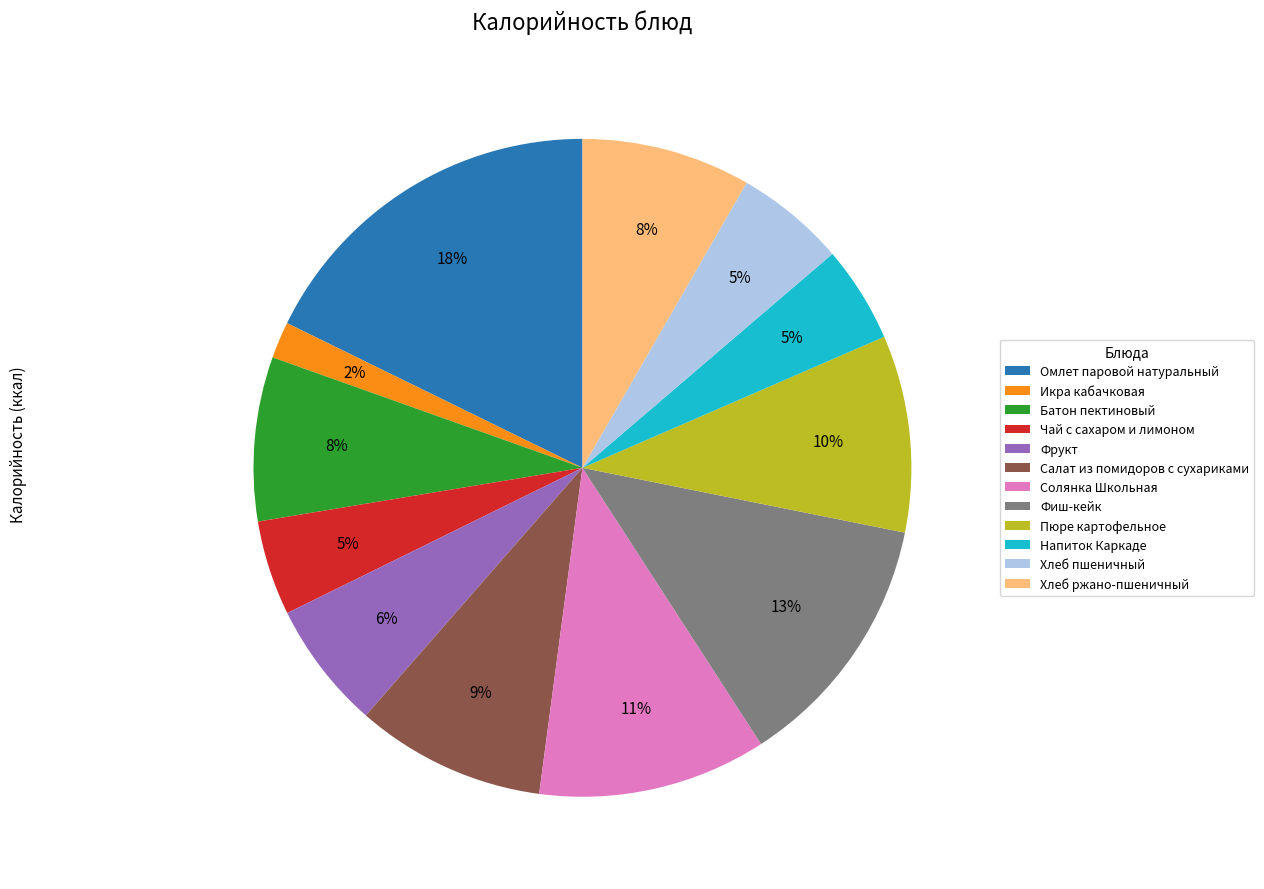

Do Хлеб ржано-пшеничный and Напиток Каркаде together represent more than half of the pie?

No